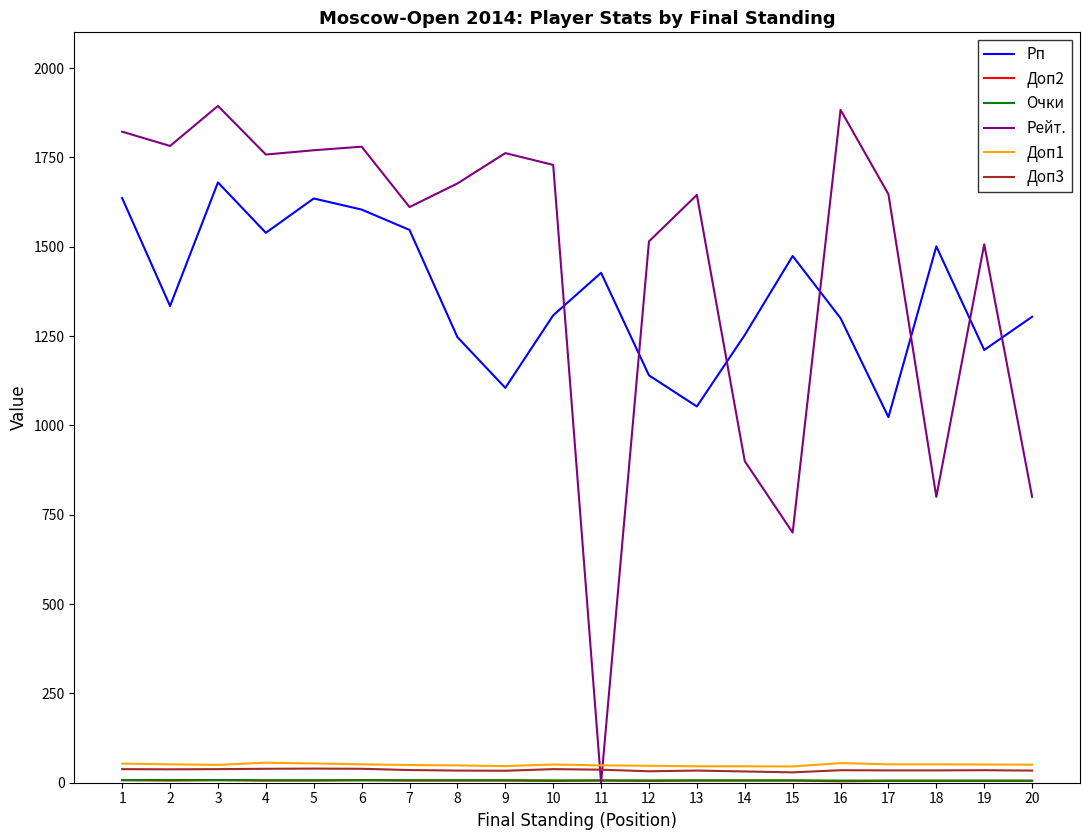

True or false: Рп and Доп1 cross at least once.

False